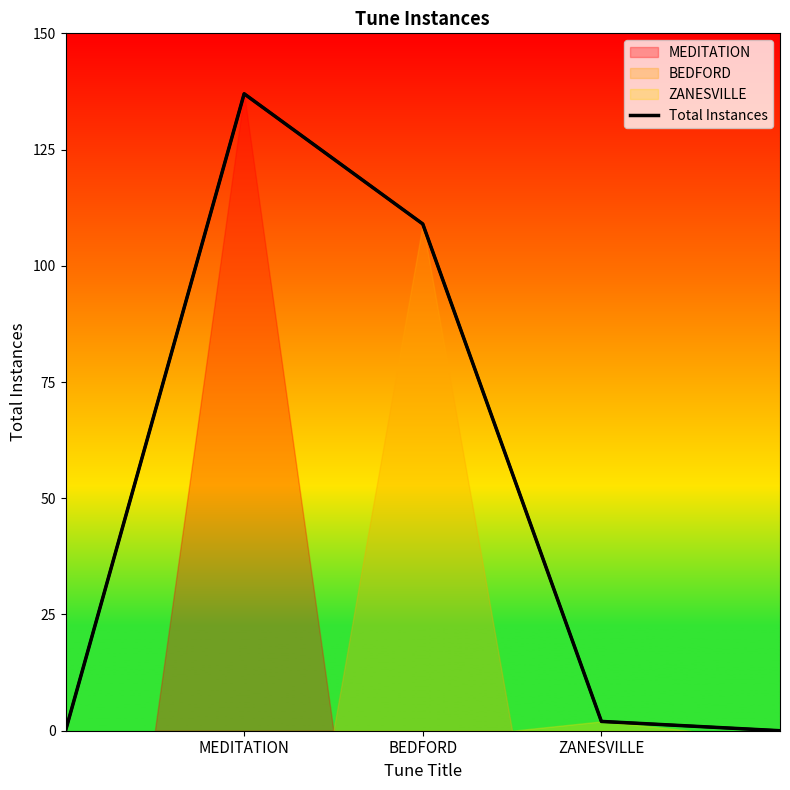

What is the greatest value displayed?

137